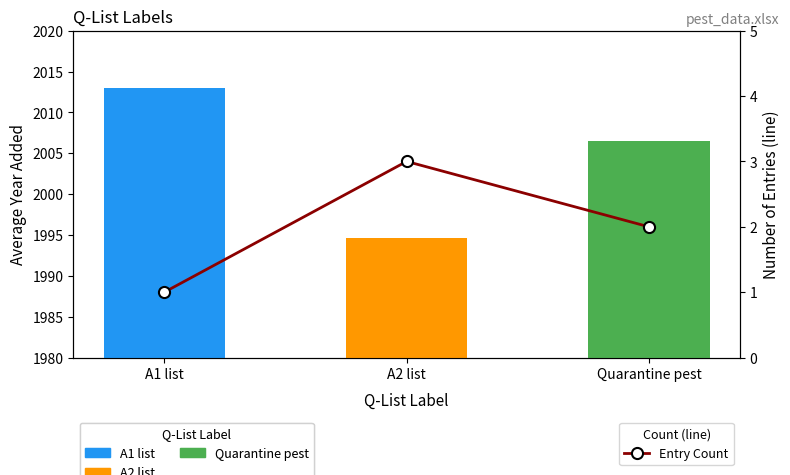

Which category has the highest value across all series?

A2 list